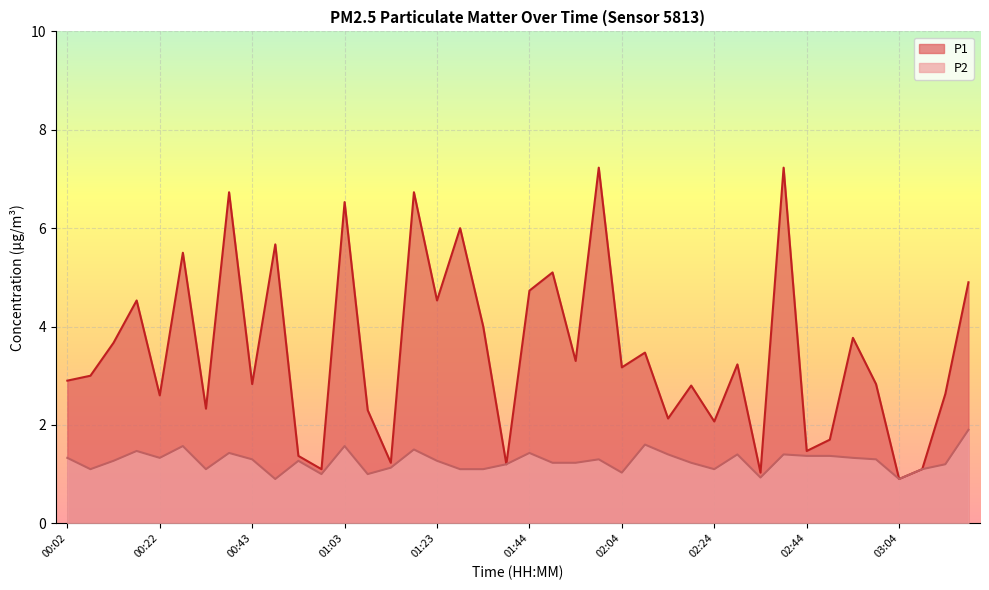

What is the difference between the P2 values at 02:34 and 02:59?

0.4